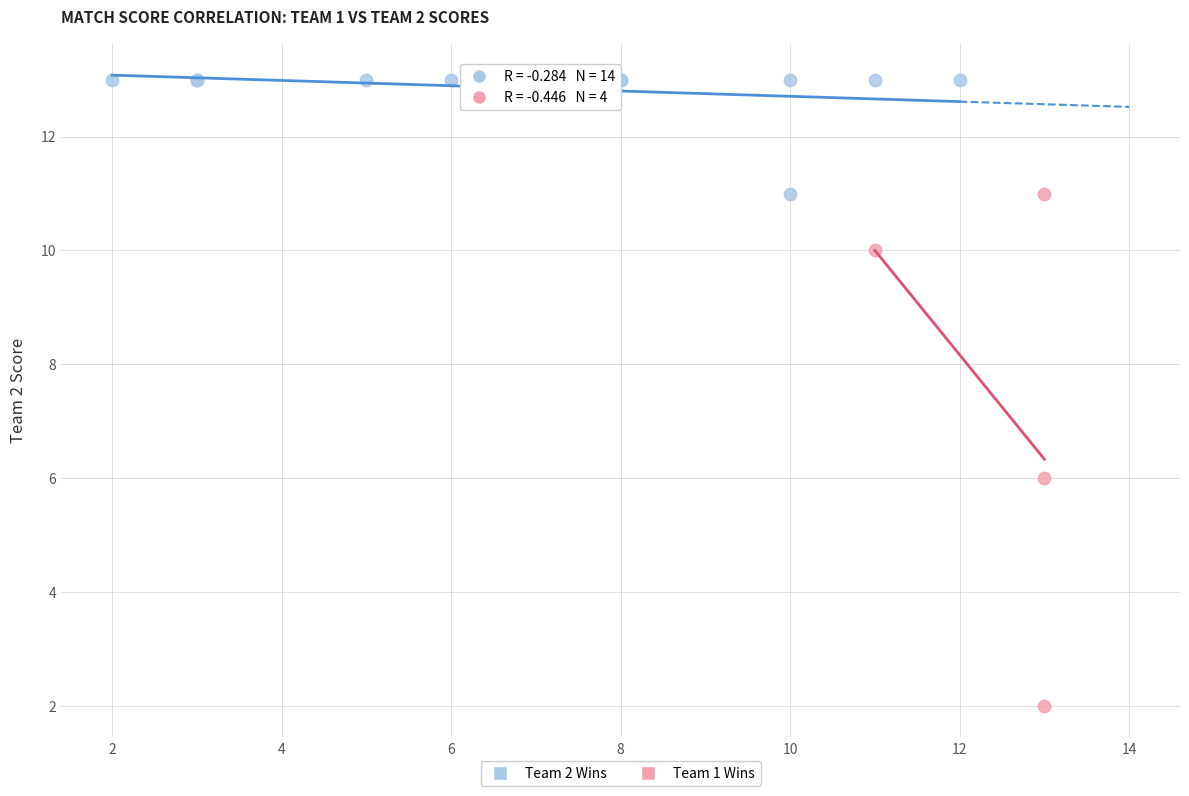

Which series reaches the maximum Y coordinate?

Team 2 Wins